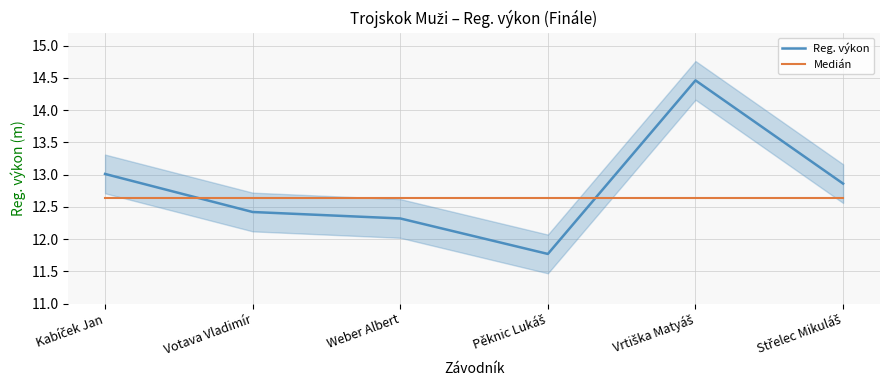

What is the approximate value of Reg. výkon at Pěknic Lukáš?

11.8